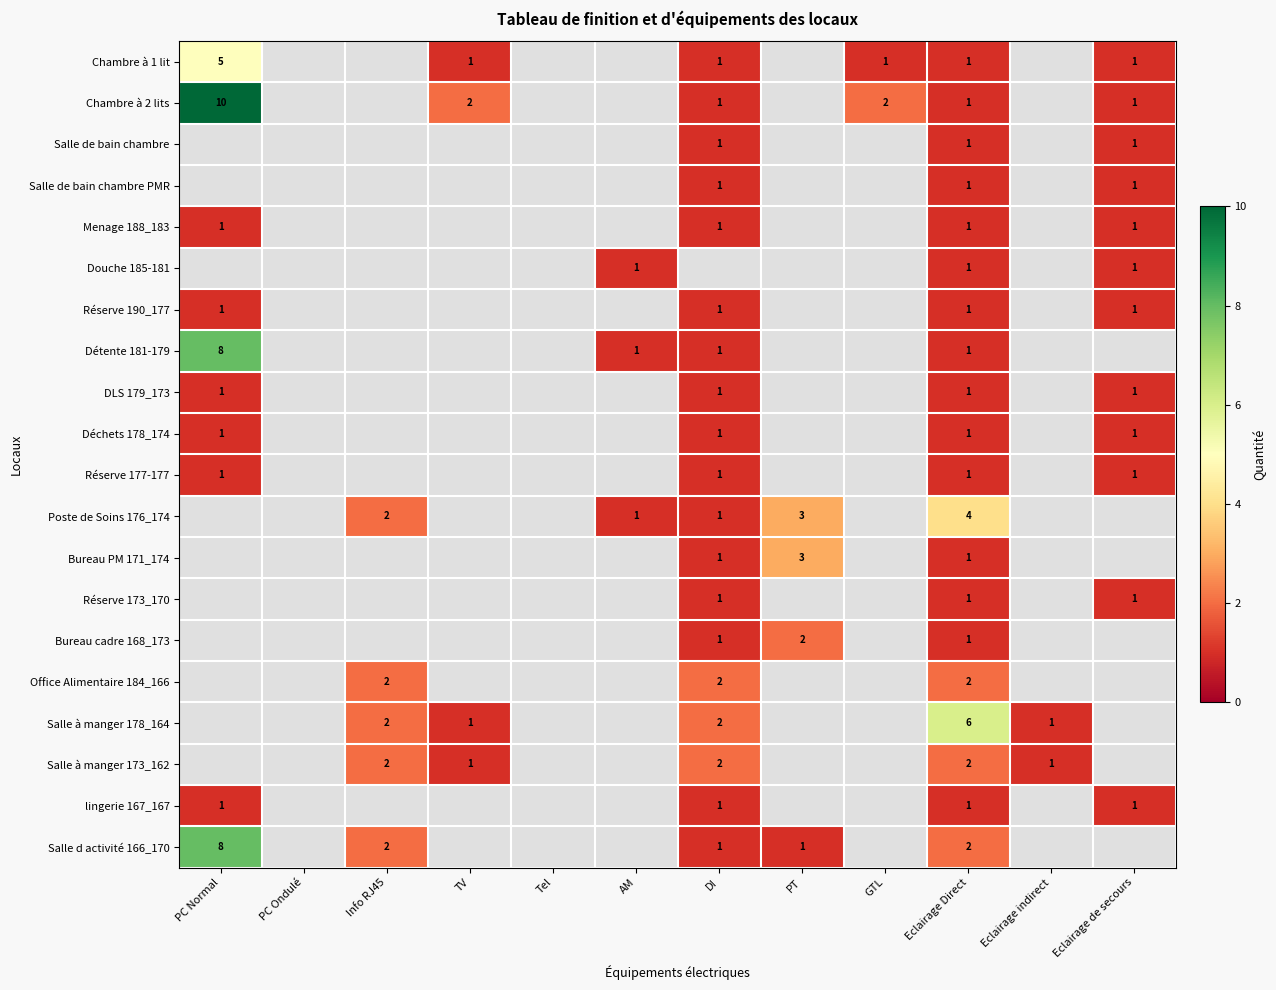

True or false: Salle d activité 166_170 has a value of 0 at PT.

False